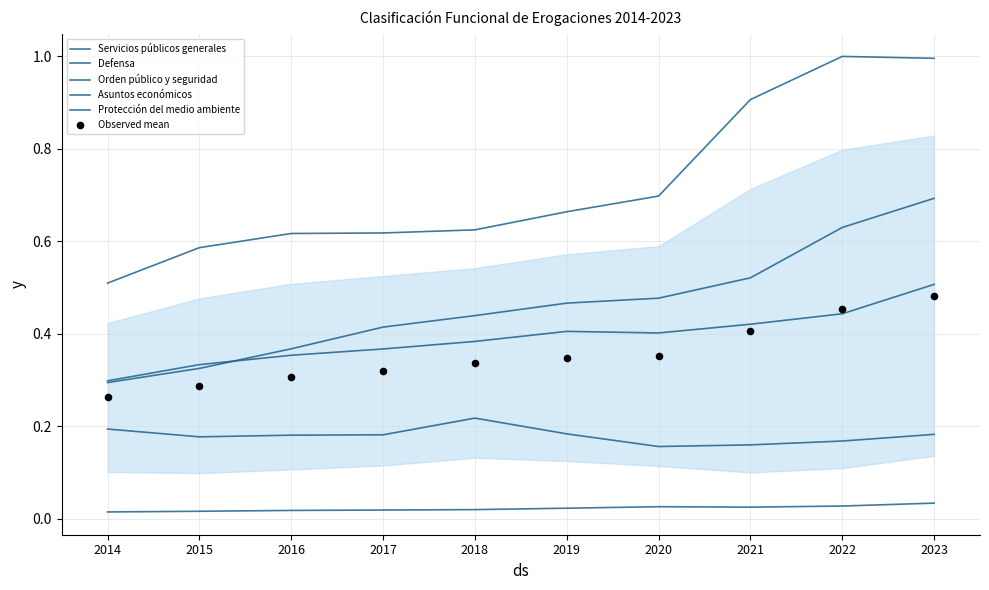

Which series contains the highest Y value?

Asuntos económicos